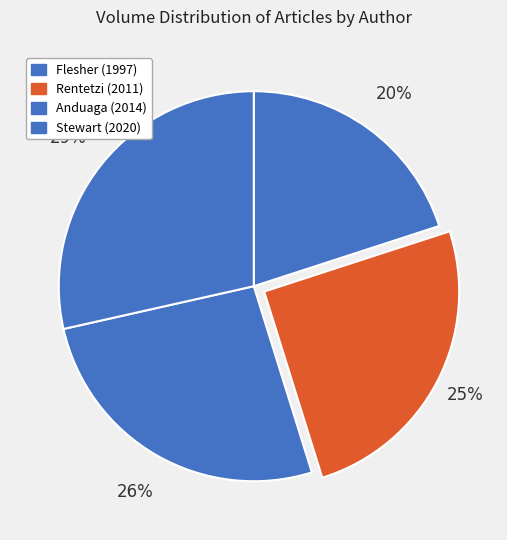

Which category has the smallest portion of the pie?

Flesher (1997)